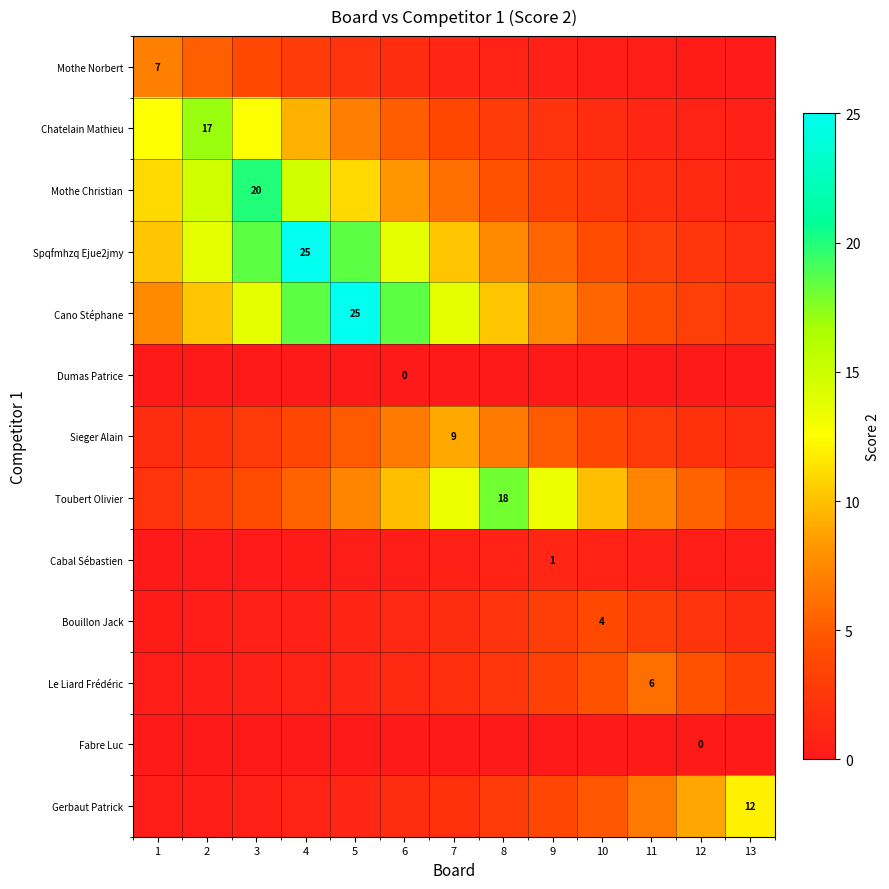

At which label does Chatelain Mathieu first exceed 3?

1